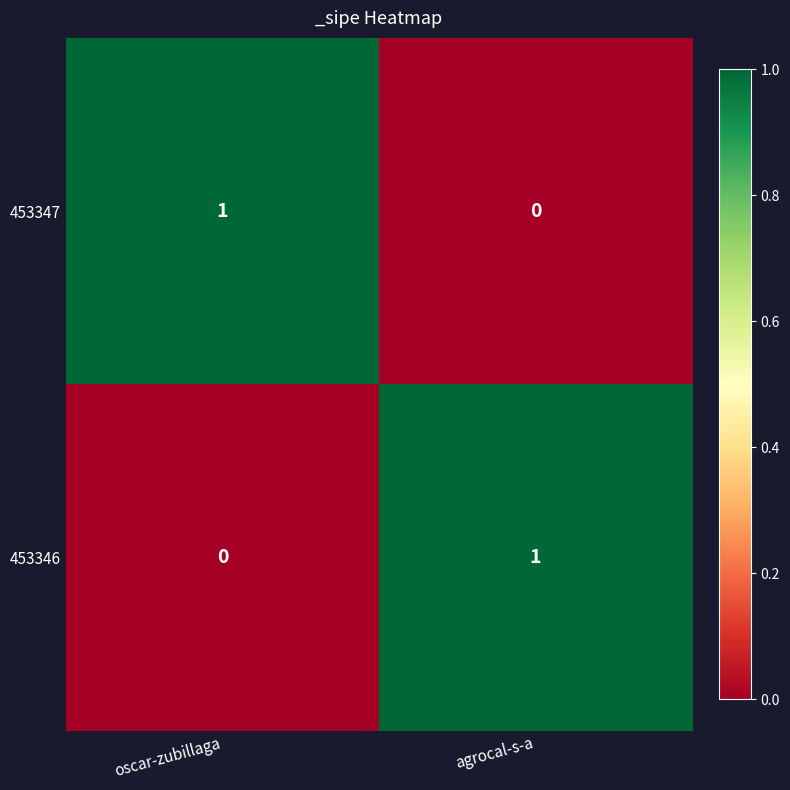

The 453347 series shows 0 at agrocal-s-a. True or false?

True